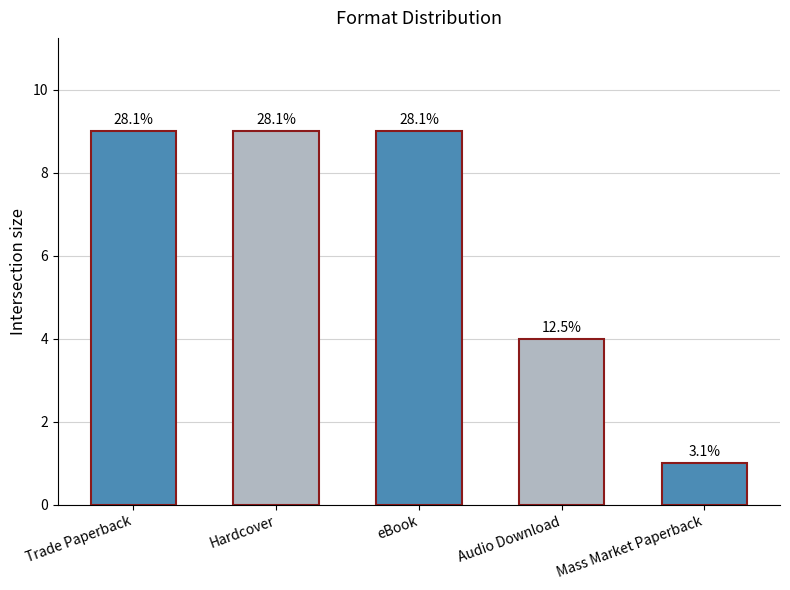

What is the label of the 5th bar from the left?

Mass Market Paperback